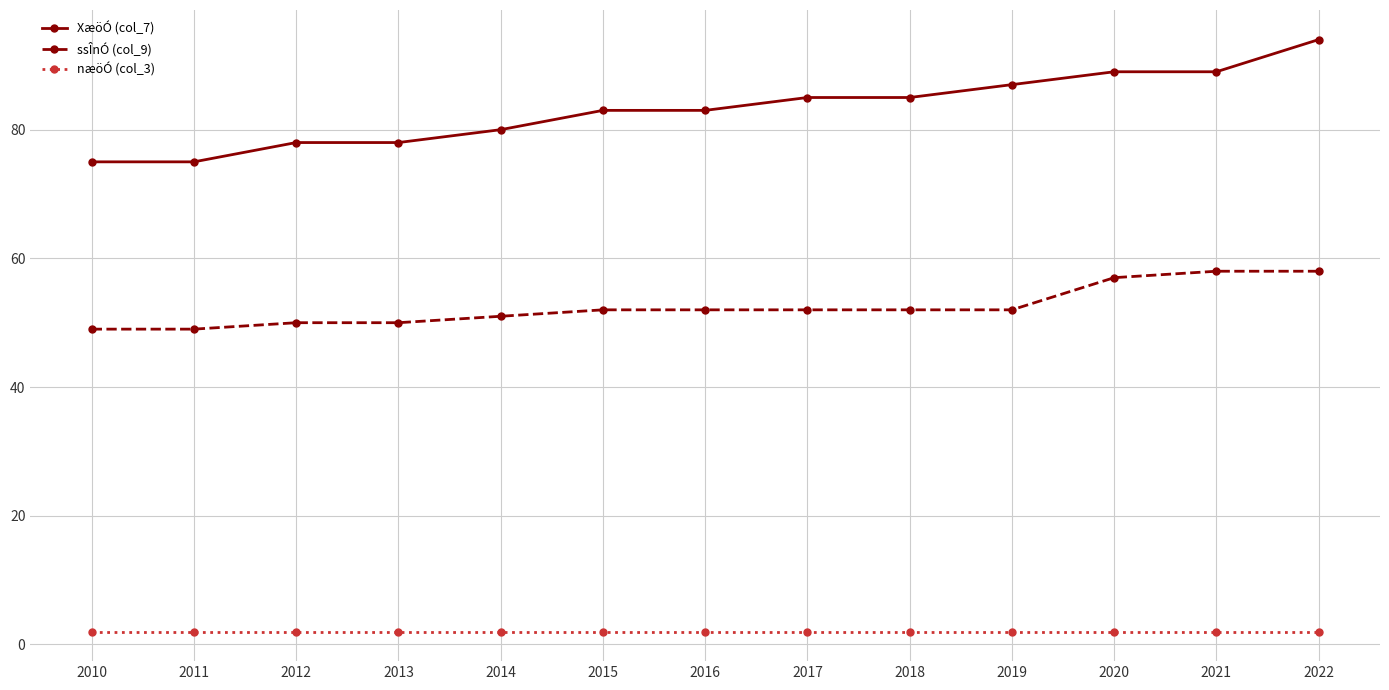

List the series in order of their overall mean, highest first.

XæöÓ (col_7), ssÎnÓ (col_9), næöÓ (col_3)